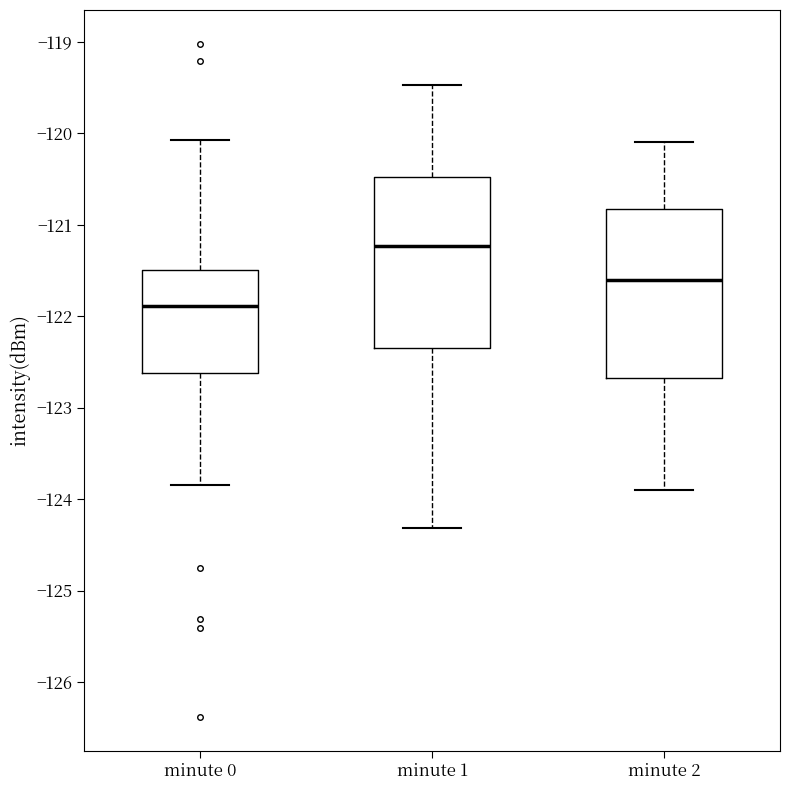

Where is the lower edge of the box for minute 1 on the y-axis? The values are not printed on the chart, so give them approximately, as read against the axis.

-122.3